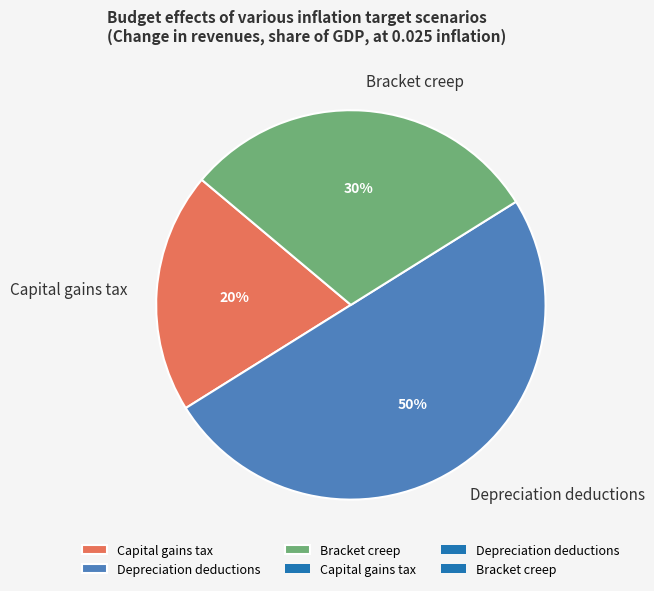

To the nearest percent, what is the combined percentage of Capital gains tax and Depreciation deductions?

70%